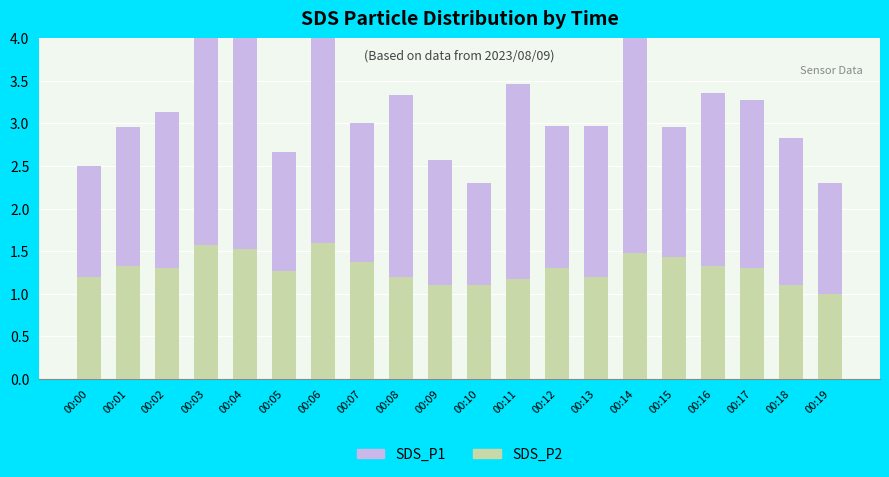

Which series has the largest total across all categories?

SDS_P1